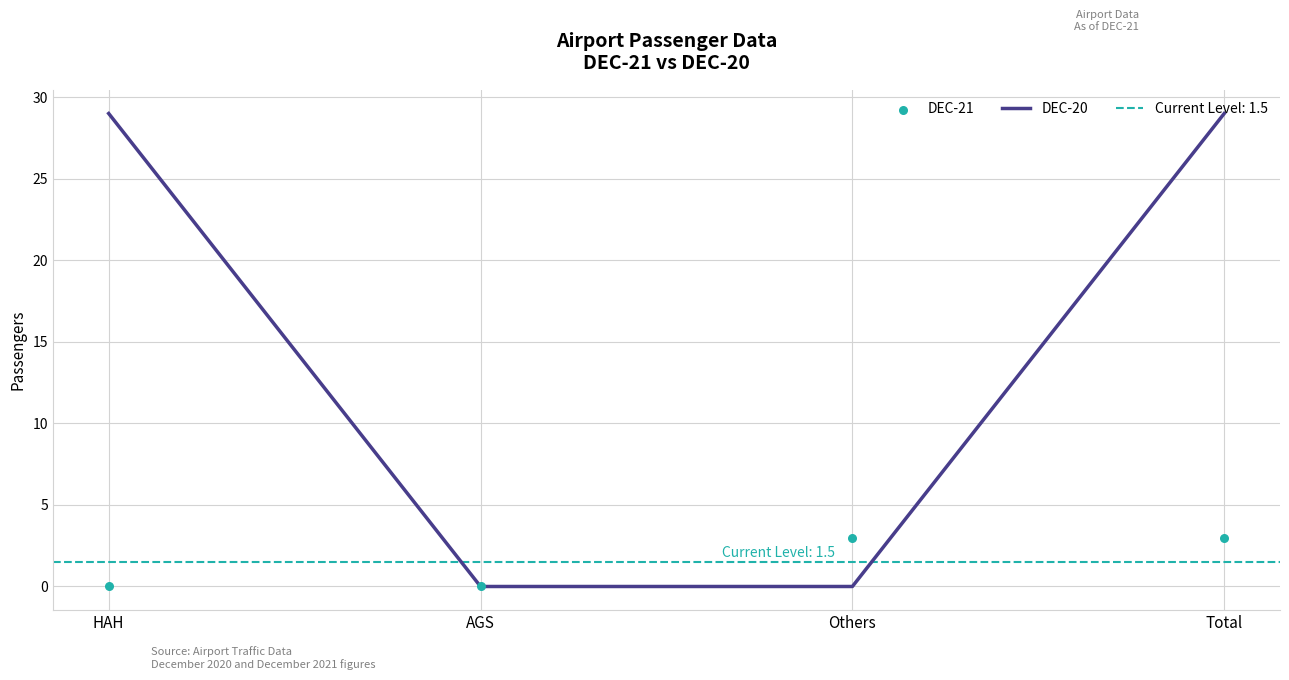

What are all the series names shown in the legend?

DEC-20, DEC-21